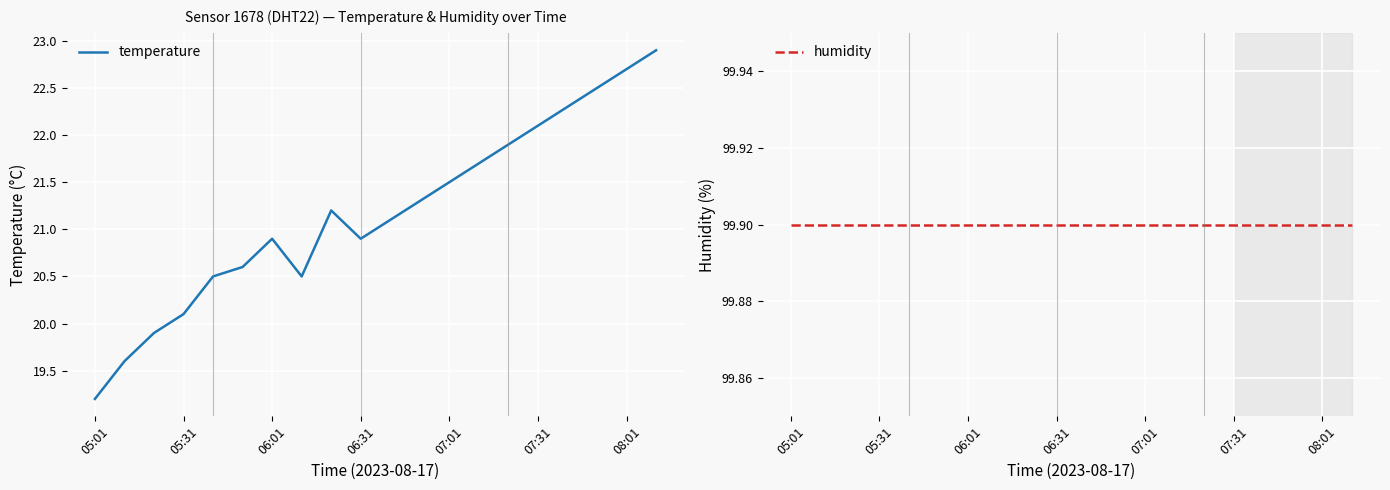

True or false: humidity and temperature intersect in this chart.

False